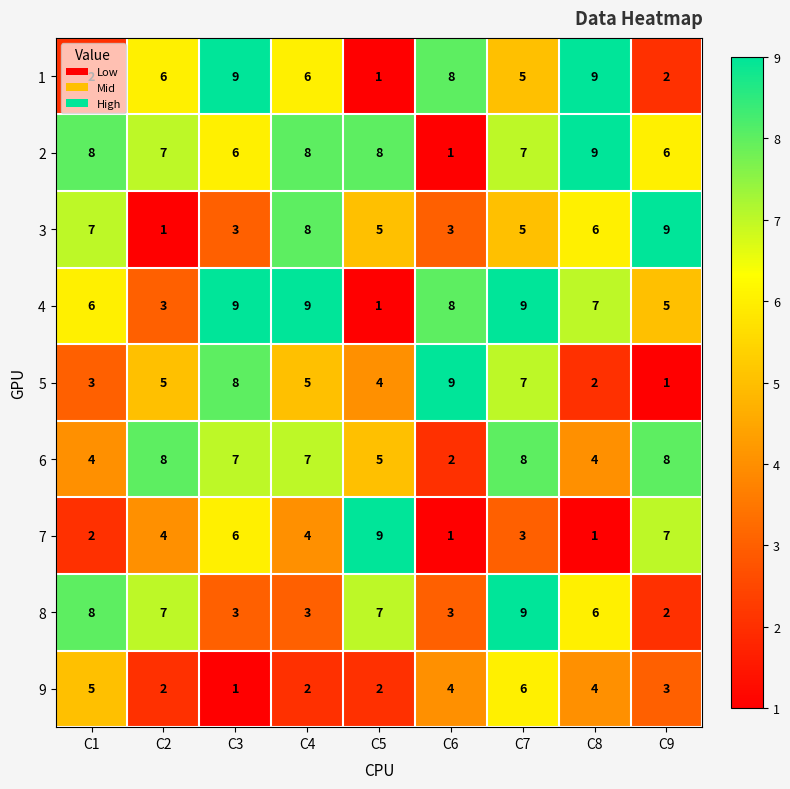

Count the number of categories in the chart.

9